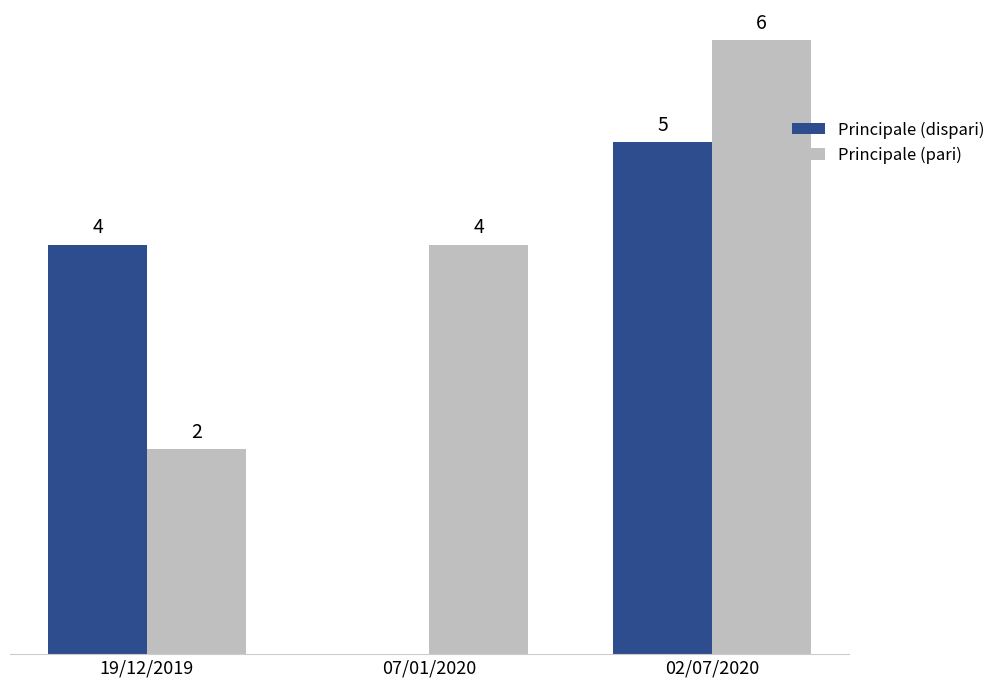

At which category does the chart reach its peak across all series?

02/07/2020